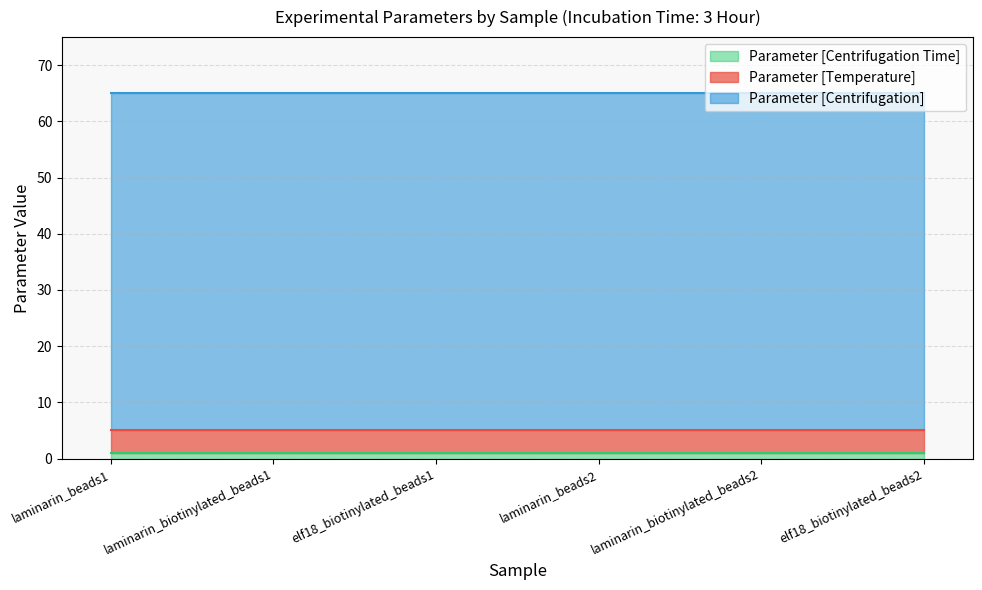

Rank the series by their maximum value, from lowest to highest.

Parameter [Centrifugation Time], Parameter [Temperature], Parameter [Centrifugation]